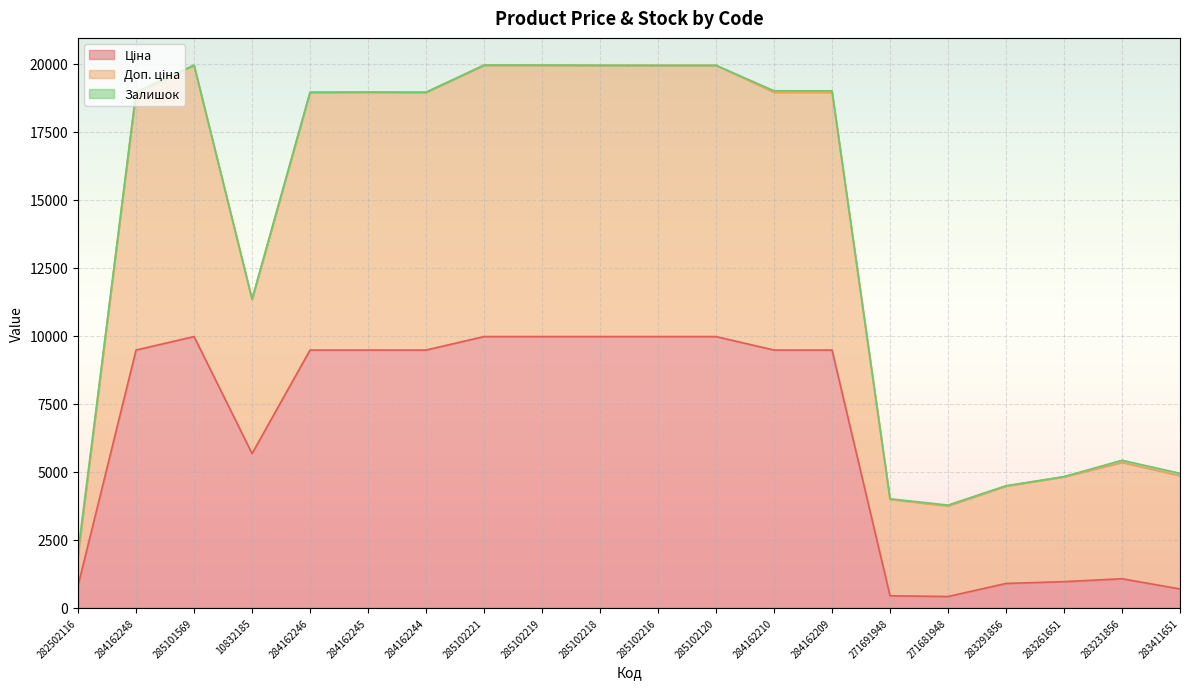

What is the total value across all series at 285102216?

19950.0